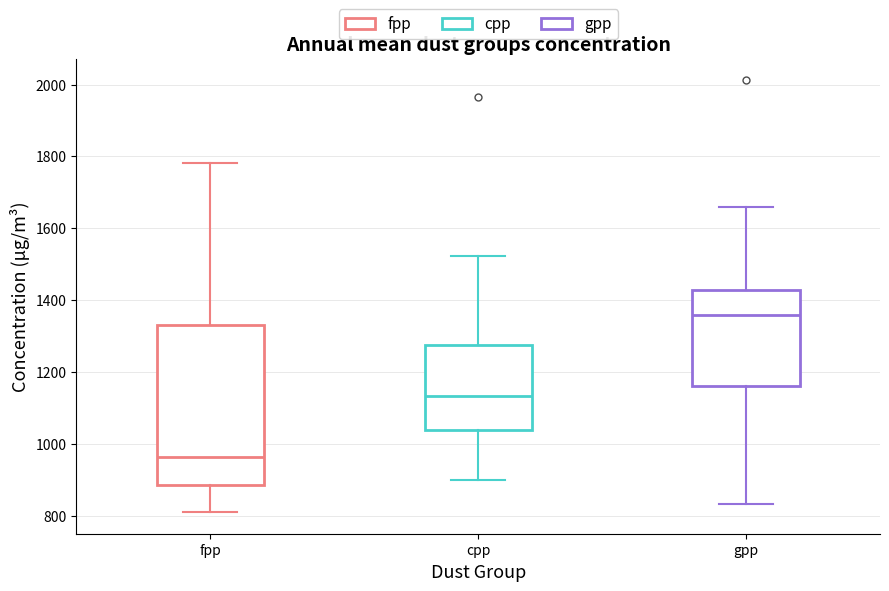

Comparing the boxes themselves (not the whiskers), which one is the tallest?

fpp